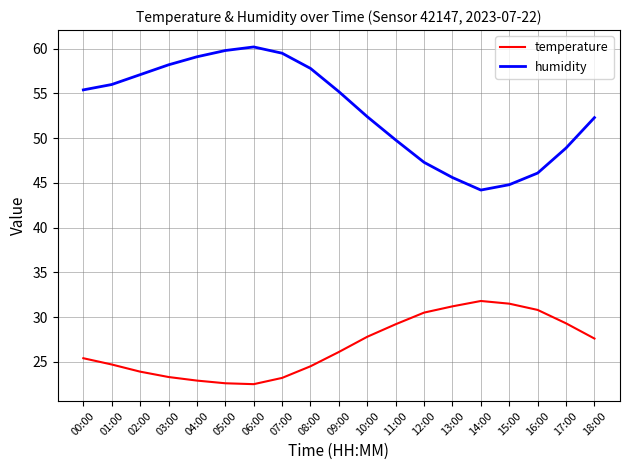

What is the average value of the temperature series?

26.8